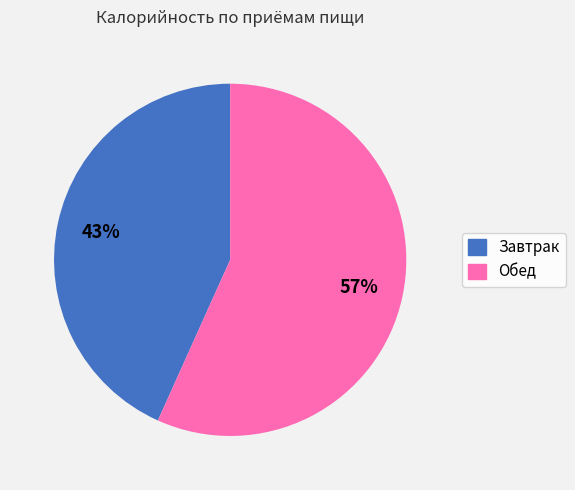

Which slice represents more than half of the pie?

Обед